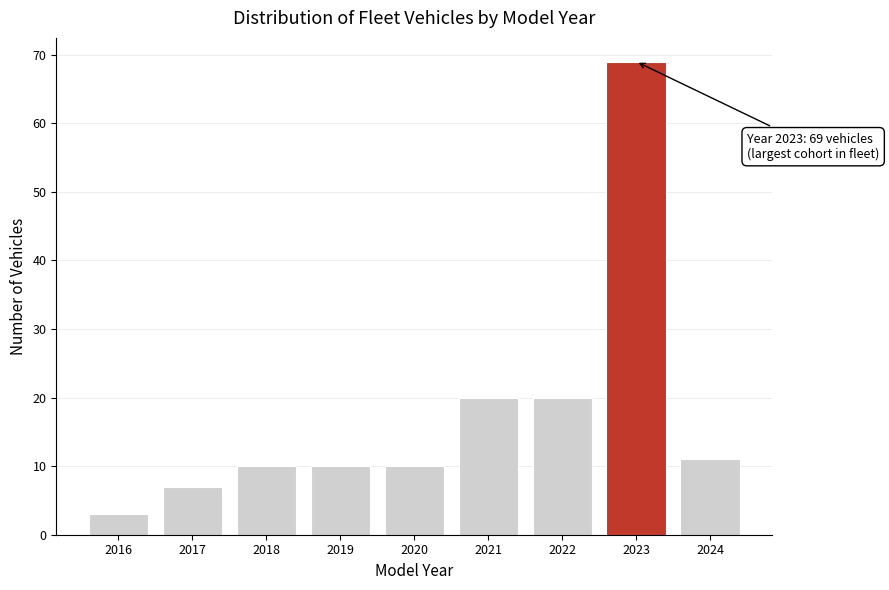

Reading left to right, extract all data points from this chart.

2016=3	2017=7	2018=10	2019=10	2020=10	2021=20	2022=20	2023=69	2024=11